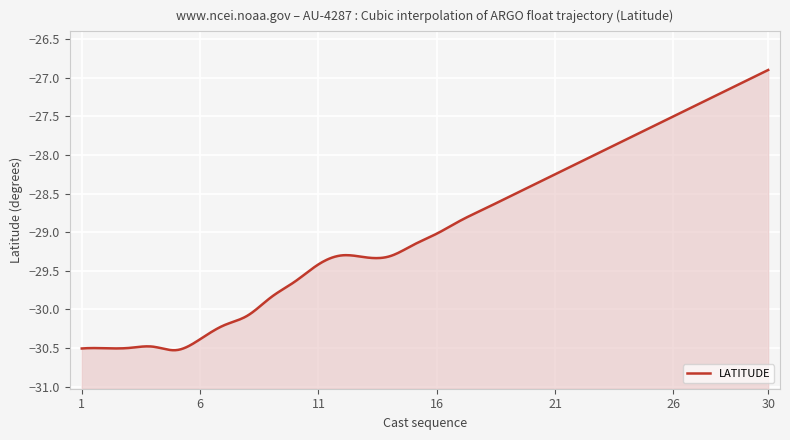

List the labels in order of value, smallest first.

5, 1, 2, 3, 4, 6, 7, 8, 9, 10, 11, 13, 14, 12, 15, 16, 17, 18, 19, 20, 21, 22, 23, 24, 25, 26, 27, 28, 29, 30